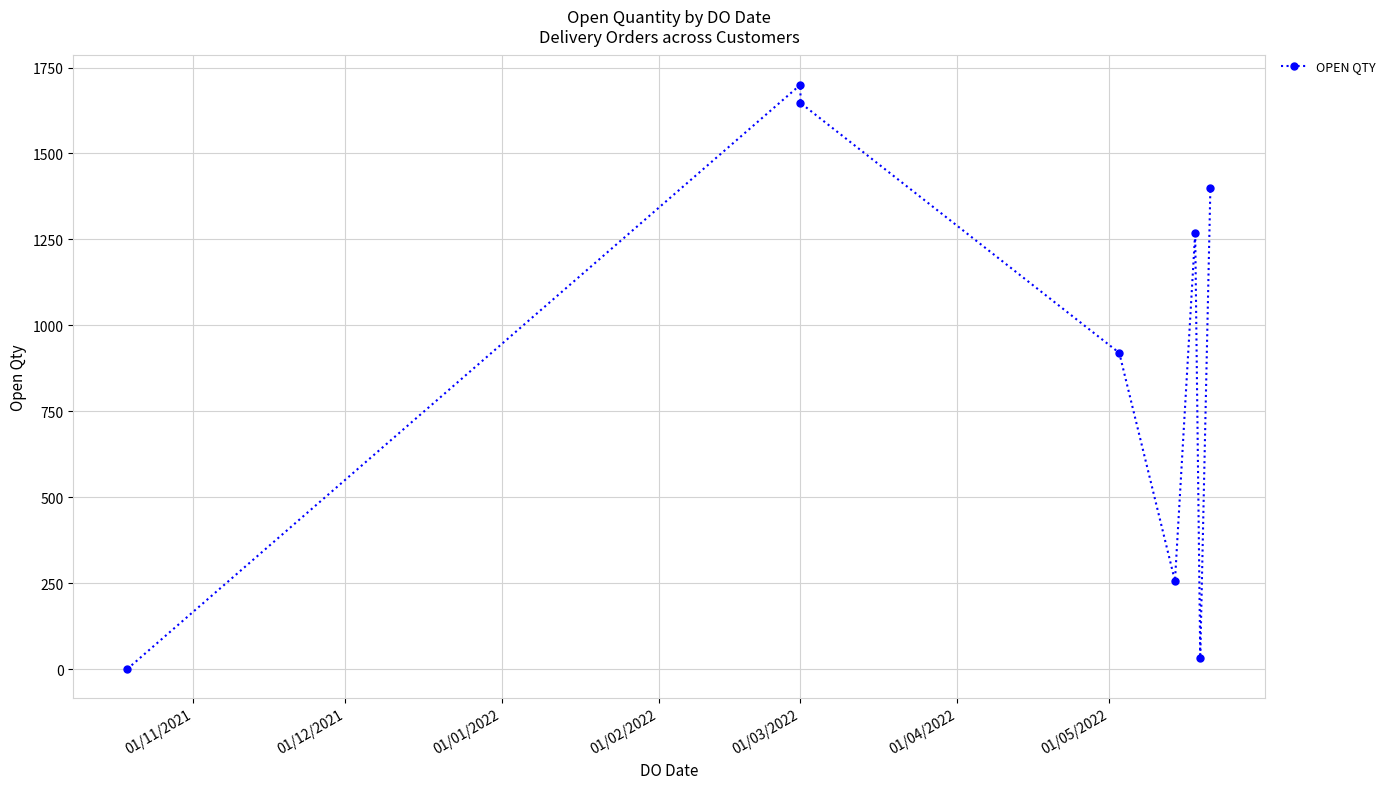

Reading left to right, transcribe all the data shown in this chart.

1	1700	1647	920	257	1270	34	1400